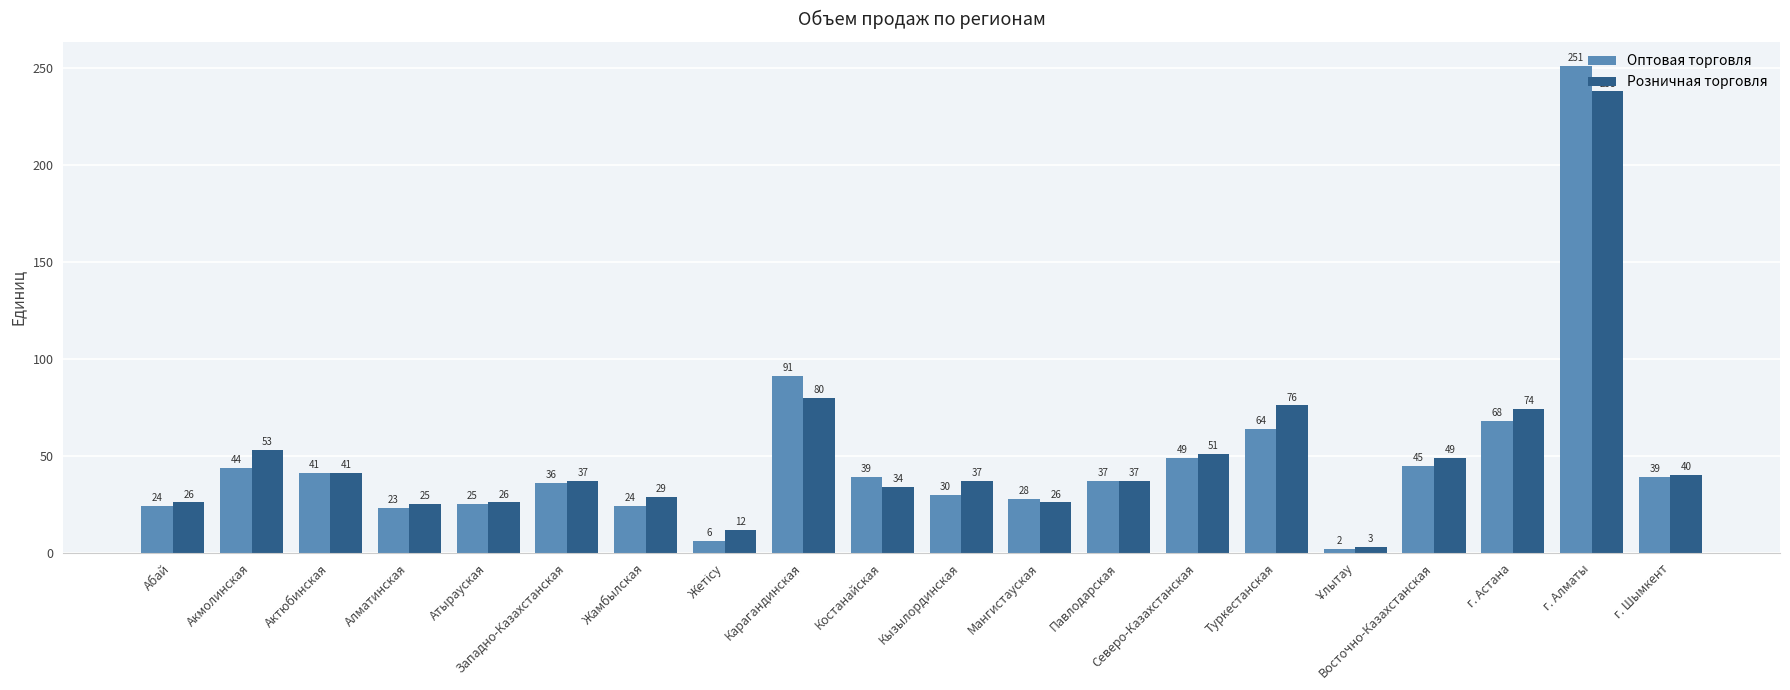

At which label does Розничная торговля reach its peak?

г. Алматы